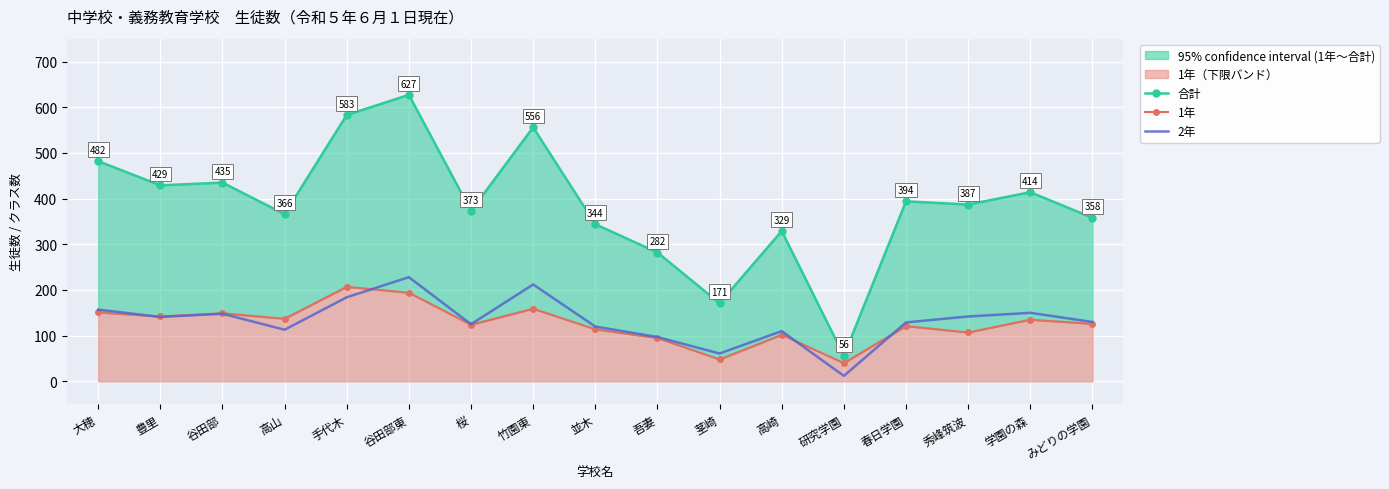

True or false: 合計 and 2年 intersect in this chart.

False